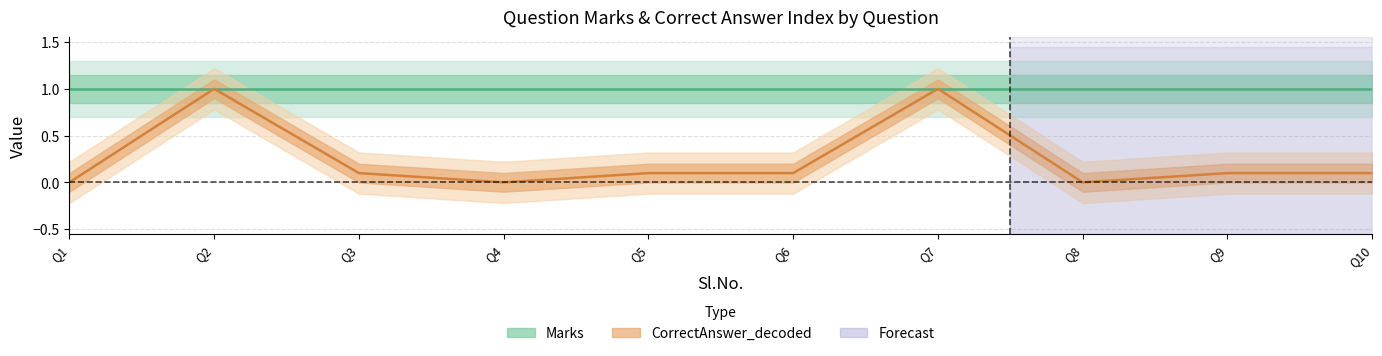

What is the average value?

0.3